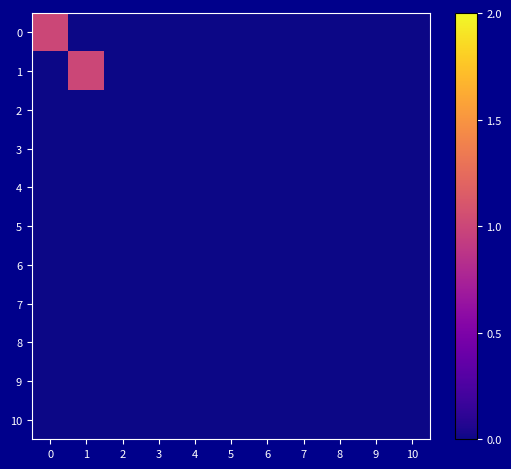

At how many categories does at least one series exceed 0?

2